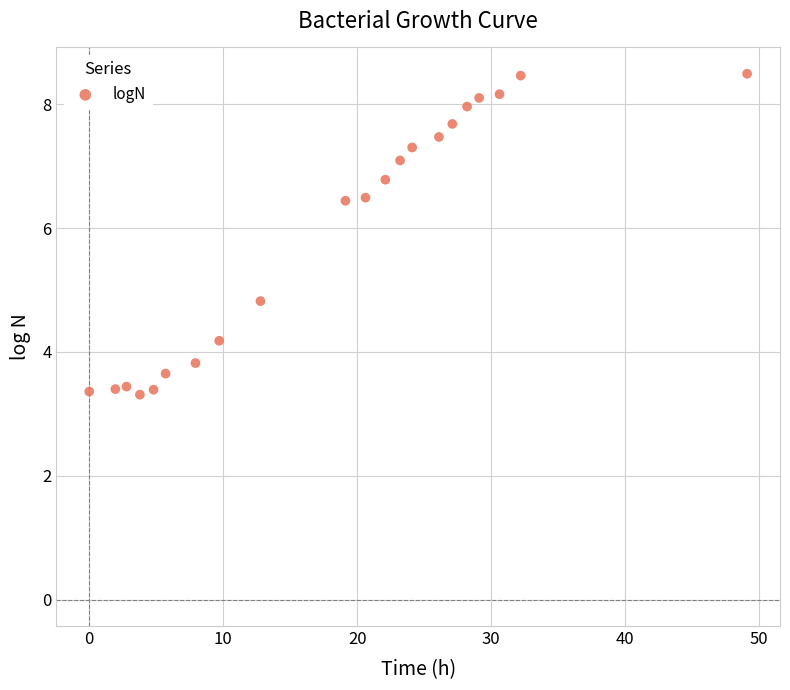

What is the range of Y values (max minus min)?

5.2